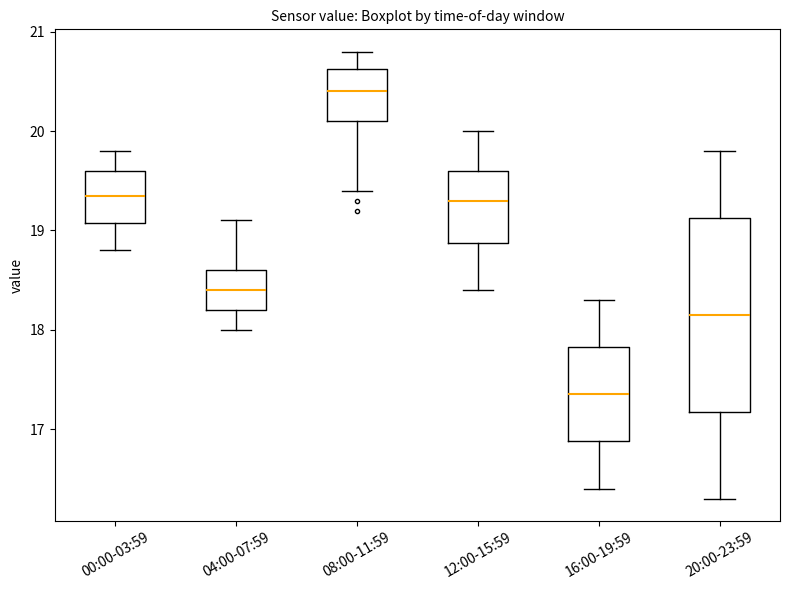

Reading left to right, transcribe this box plot: for each box, give where its median line is, the range the box spans, and where its two whiskers end, as read against the y-axis. The values are not printed on the chart, so give them approximately, as read against the axis.

00:00-03:59: median 19.4, box 19.1 to 19.6, whiskers 18.8 to 19.8
04:00-07:59: median 18.4, box 18.2 to 18.6, whiskers 18.0 to 19.1
08:00-11:59: median 20.4, box 20.1 to 20.6, whiskers 19.4 to 20.8
12:00-15:59: median 19.3, box 18.9 to 19.6, whiskers 18.4 to 20.0
16:00-19:59: median 17.4, box 16.9 to 17.8, whiskers 16.4 to 18.3
20:00-23:59: median 18.2, box 17.2 to 19.1, whiskers 16.3 to 19.8